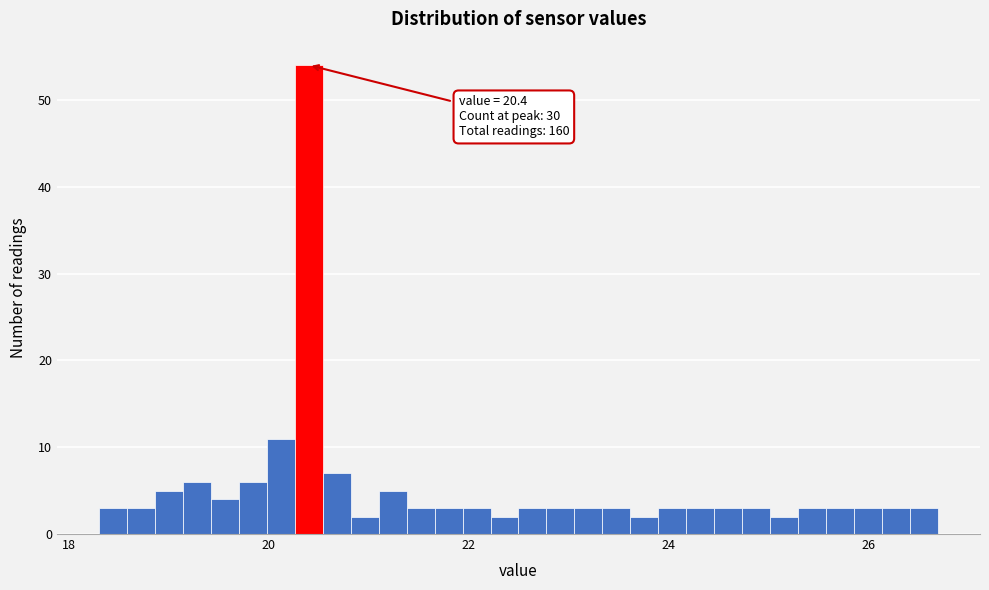

Read against the x-axis, roughly where is the centre of the tallest bar?

20.4